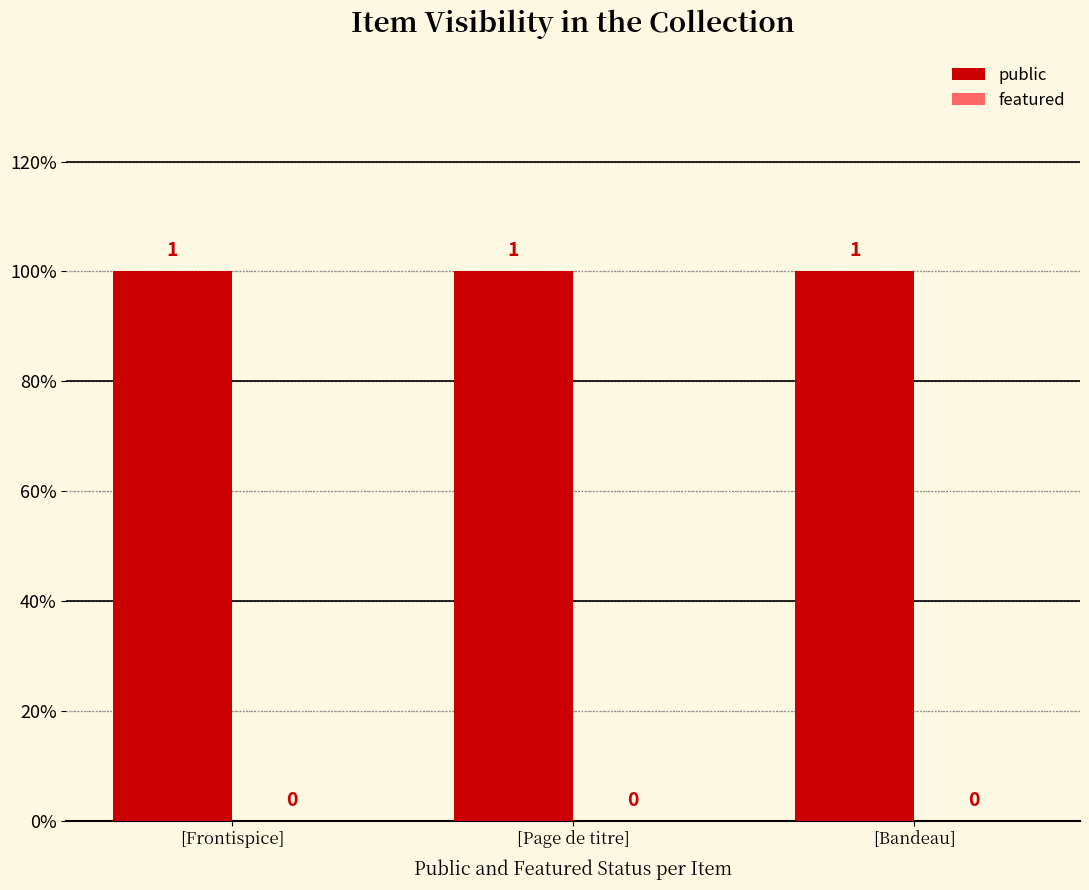

Which series has the widest spread of values?

public